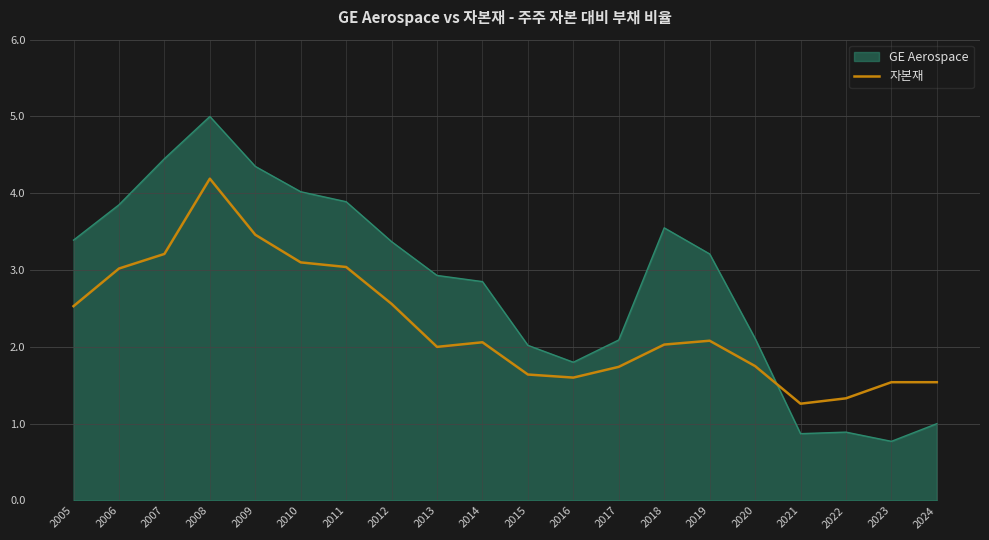

Which series has the largest total across all categories?

GE Aerospace